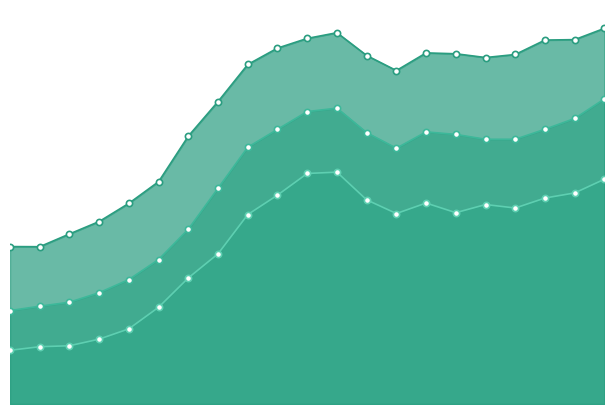

Which series reaches the minimum Y coordinate?

Home that costs < 90% of local homes